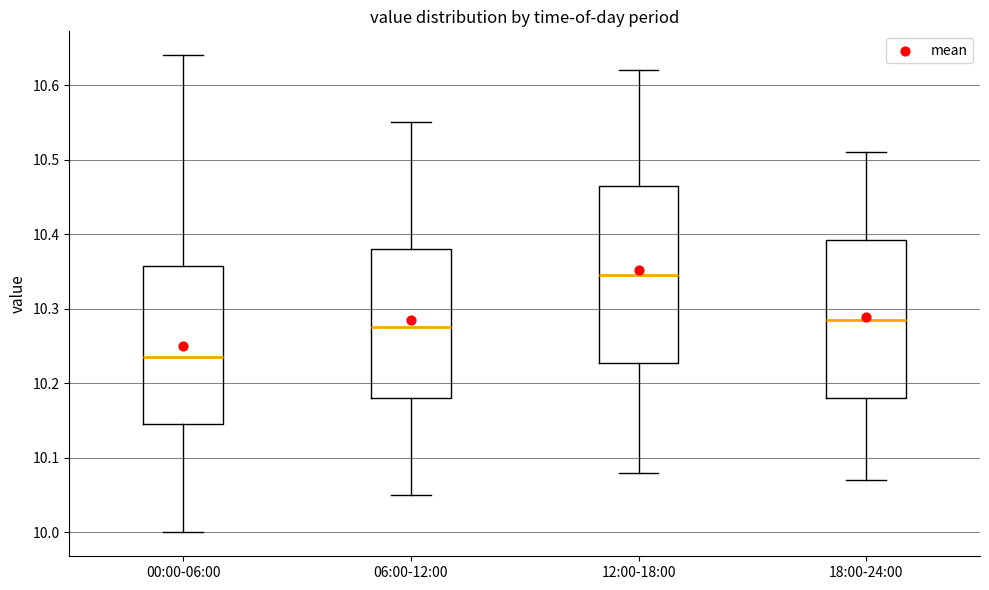

Which box's median line is the lowest?

00:00-06:00